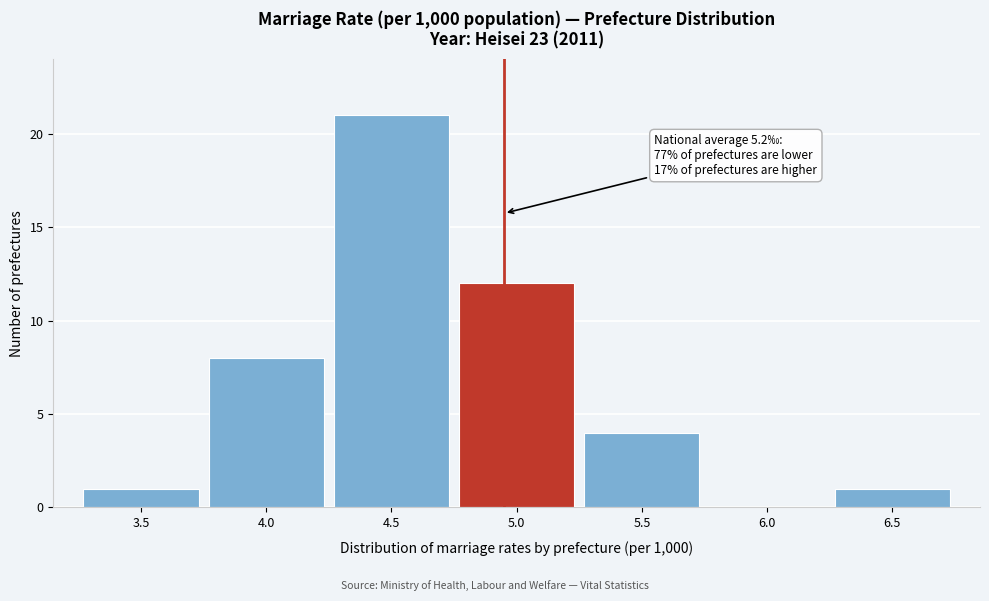

Reading left to right, extract all data points from this chart.

3.5=1	4.0=8	4.5=21	5.0=12	5.5=4	6.0=0	6.5=1